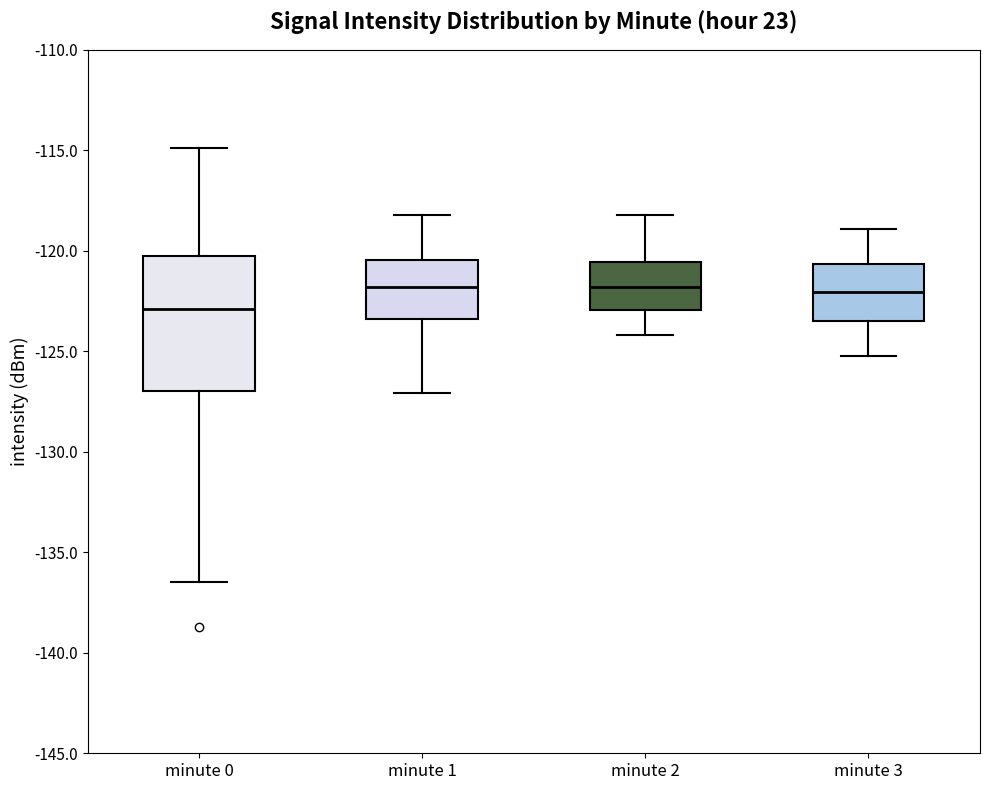

Reading left to right, transcribe this box plot: for each box, give where its median line is, the range the box spans, and where its two whiskers end, as read against the y-axis. The values are not printed on the chart, so give them approximately, as read against the axis.

minute 0: median -123.0, box -127.0 to -120.5, whiskers -136.5 to -115.0
minute 1: median -122.0, box -123.5 to -120.5, whiskers -127.0 to -118.0
minute 2: median -122.0, box -123.0 to -120.5, whiskers -124.0 to -118.0
minute 3: median -122.0, box -123.5 to -120.5, whiskers -125.0 to -119.0